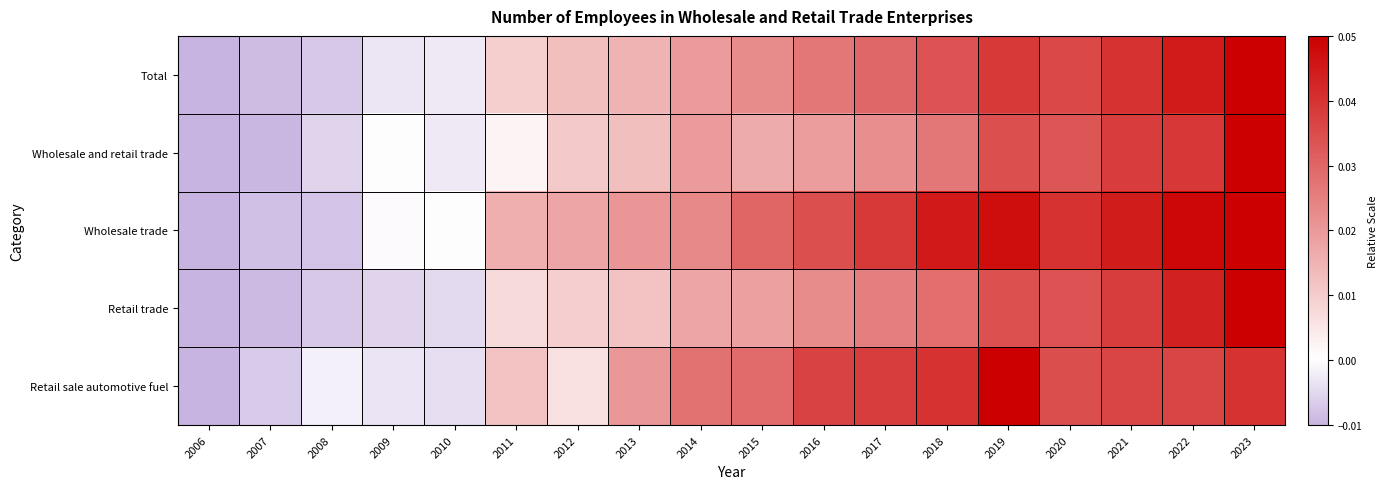

At which category is the sum across all series the highest?

2023